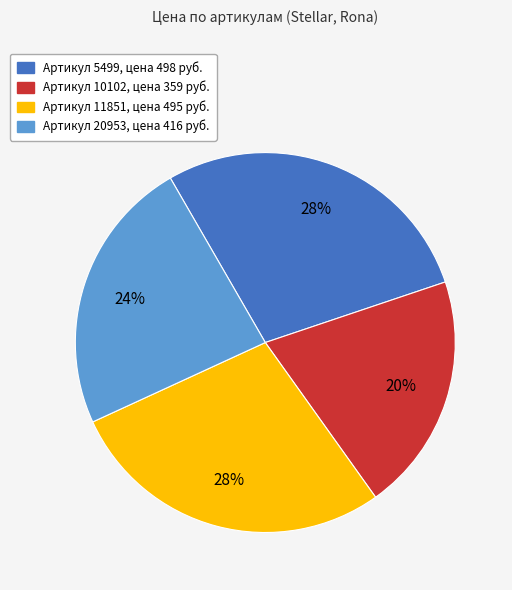

To the nearest percent, what is the average slice percentage?

25%